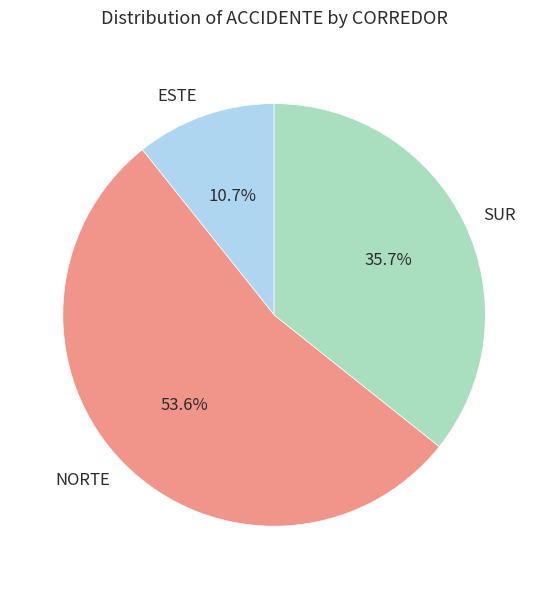

To the nearest percent, what is the difference between the largest and smallest slice percentages?

43%